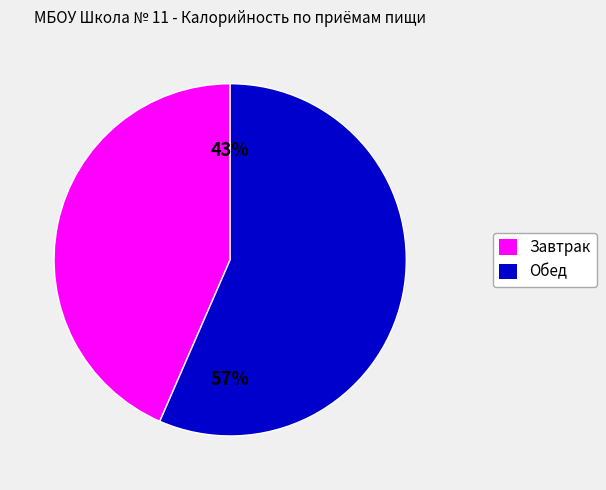

Which slice is the smallest?

Завтрак